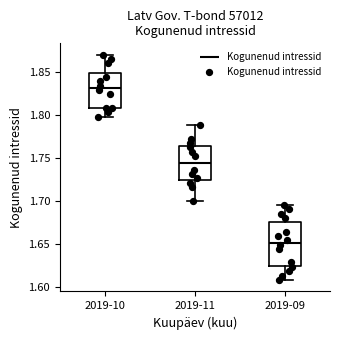

Where does the upper whisker of the box for 2019-09 end on the y-axis? The values are not printed on the chart, so give them approximately, as read against the axis.

1.695